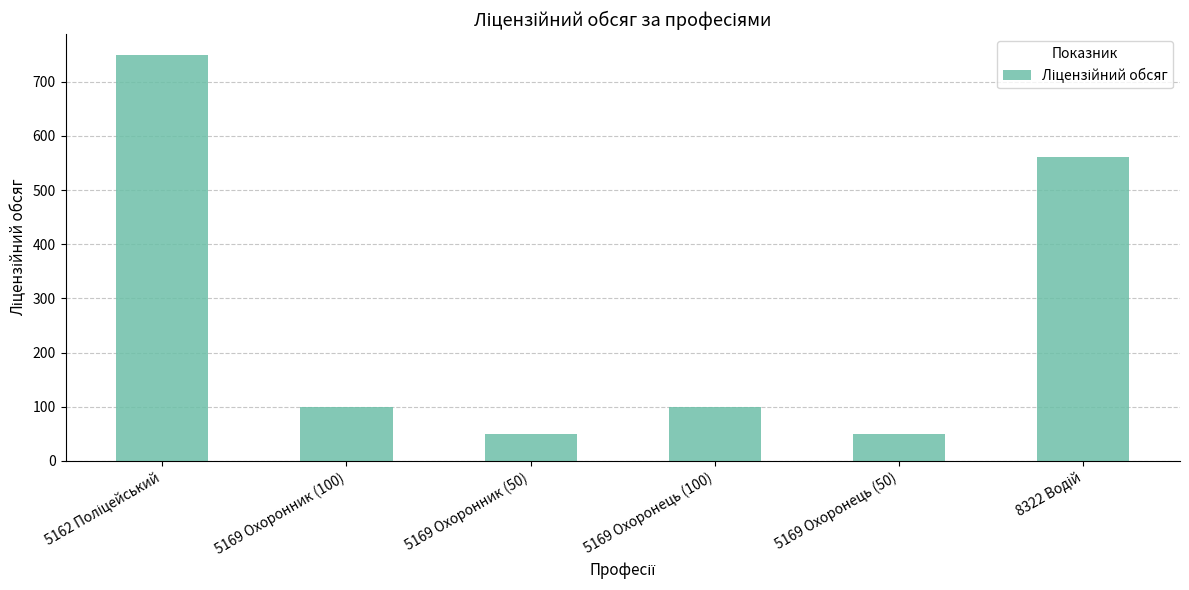

What is the label of the 5th bar from the right?

5169 Охоронник (100)